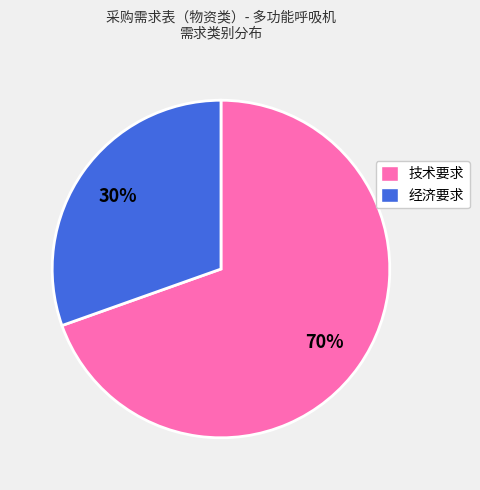

Rank the categories by value from lowest to highest.

经济要求, 技术要求